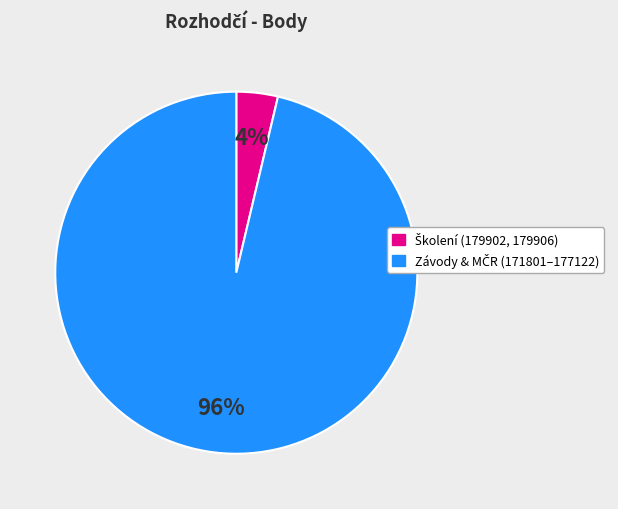

Is there a majority slice in this chart?

Yes